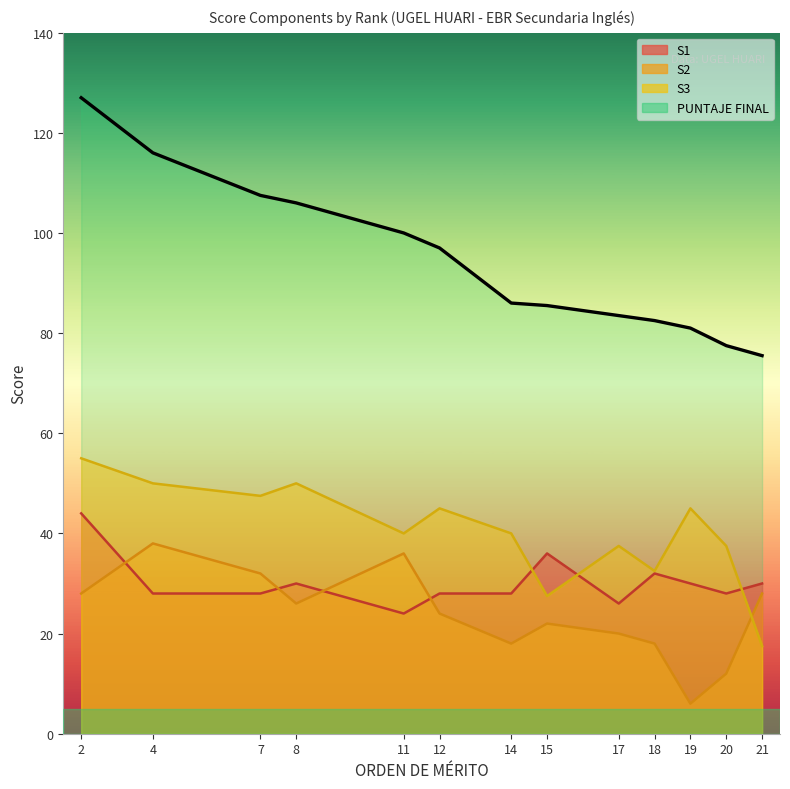

Is it true that PUNTAJE FINAL equals 44.9 at 2?

False